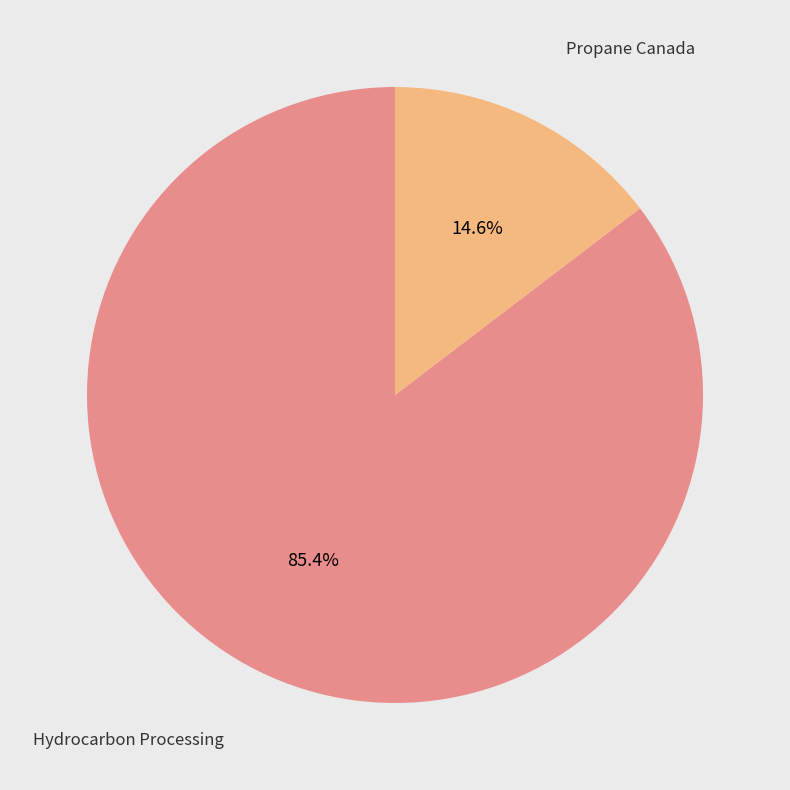

To the nearest percent, what is the difference between the largest and smallest slice percentages?

71%